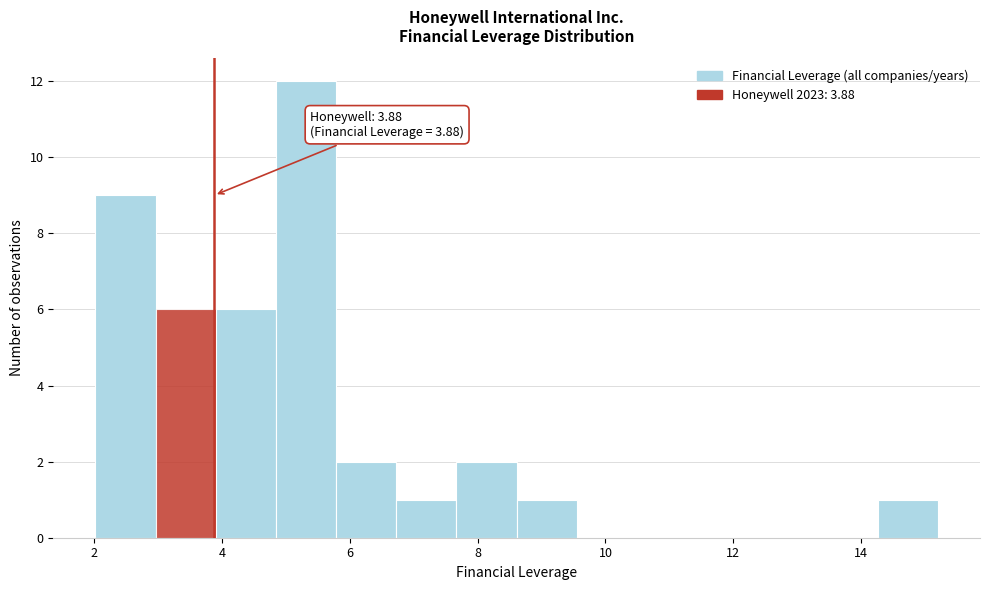

Over which range of the x-axis is the bar tallest?

4.8 to 5.8